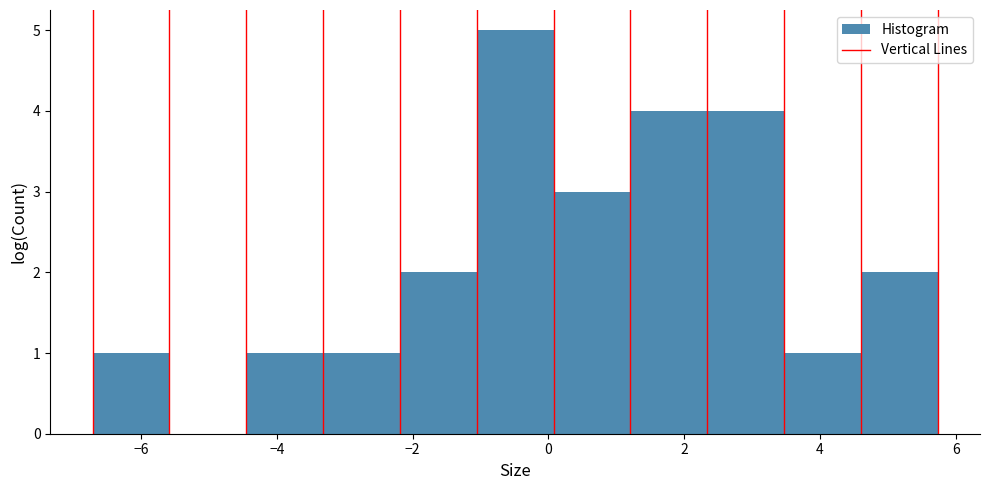

Which range on the x-axis has the tallest bar?

-1.0 to 0.0